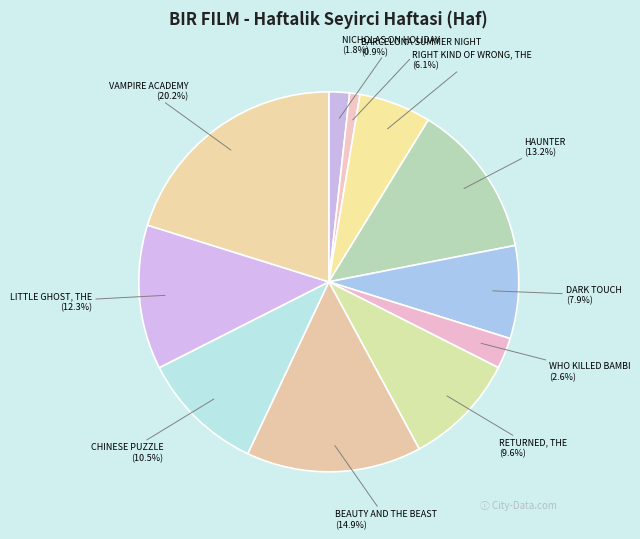

Is there any slice that represents more than half of the pie?

No